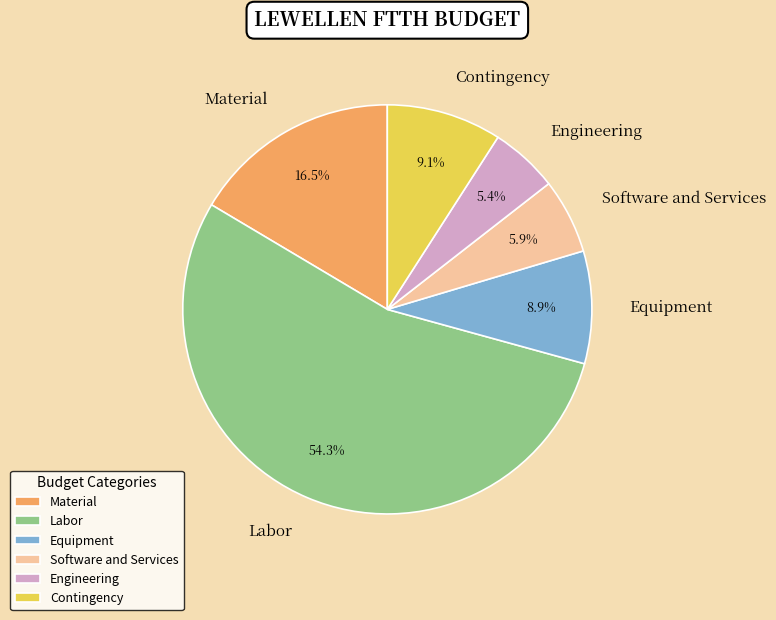

Approximately how many times larger is the value at Software and Services compared to Equipment?

0.7